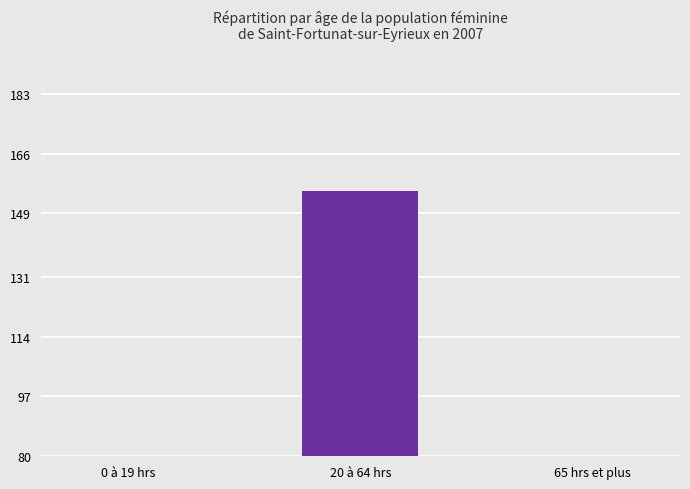

Reading left to right, what are all the values shown in this chart?

0 à 19 hrs=15.4	20 à 64 hrs=155.5	65 hrs et plus=15.5